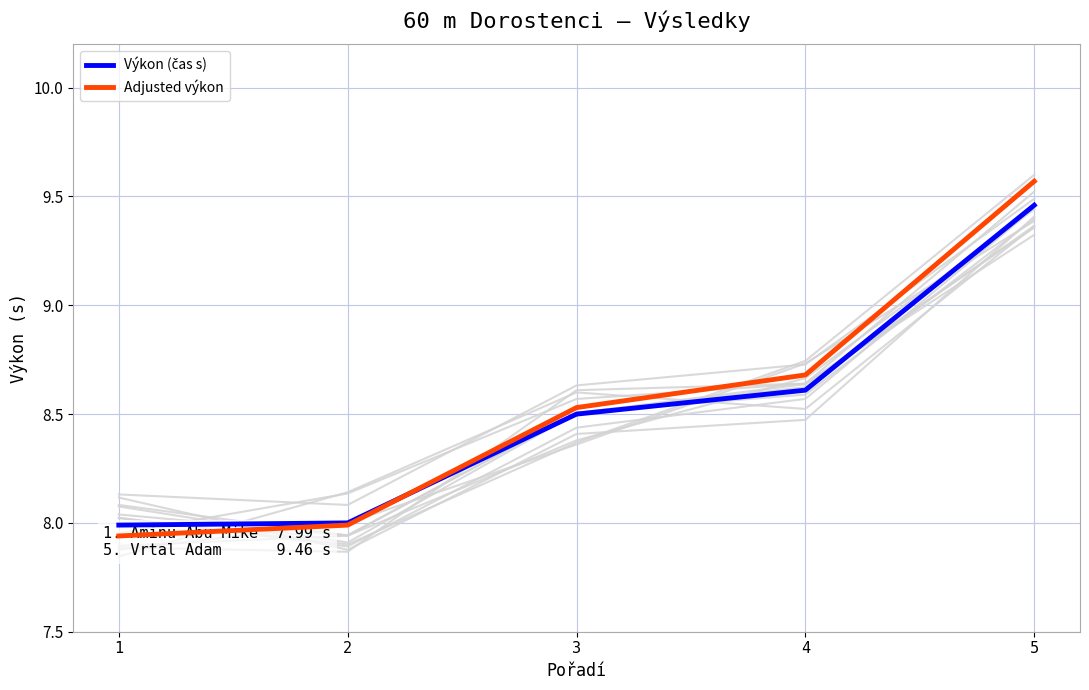

What is the sum of the Výkon (čas s) values at 5 and 3?

18.0